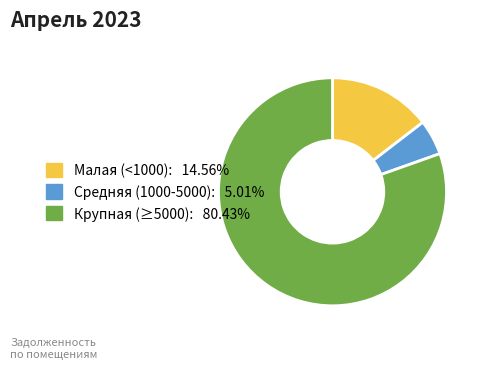

Is there a majority slice in this chart?

Yes